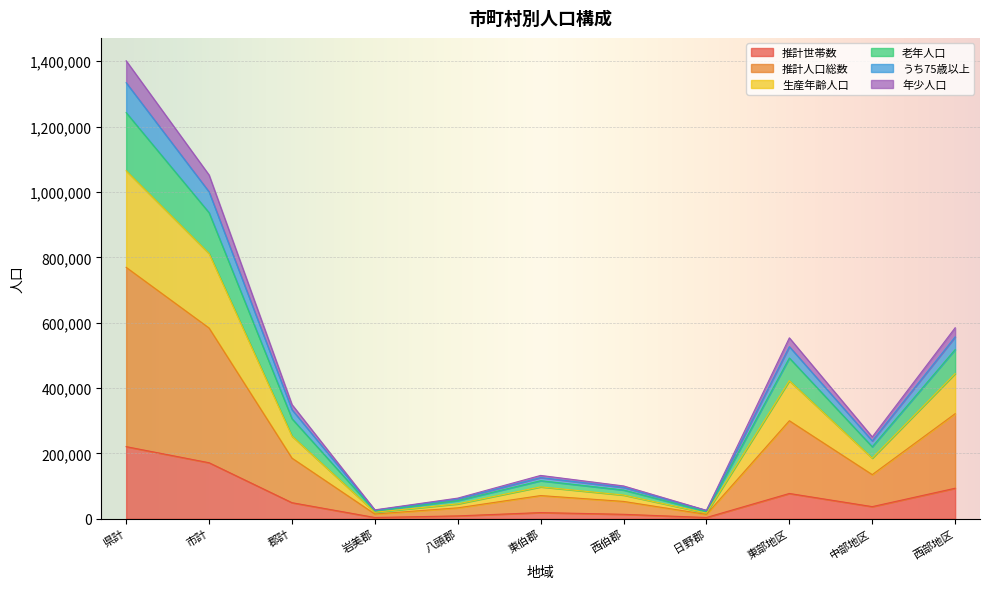

What is the difference between the highest and lowest values at 西伯郡?

86777